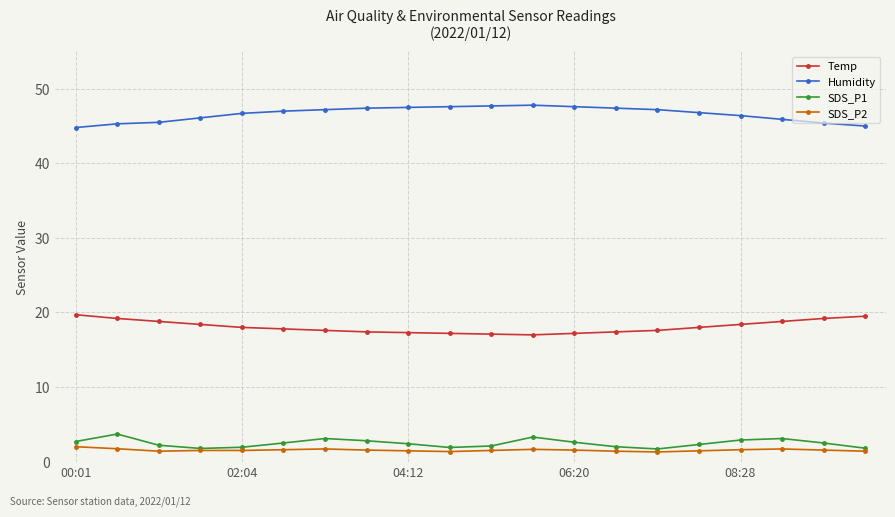

Which series has the largest total across all categories?

Humidity